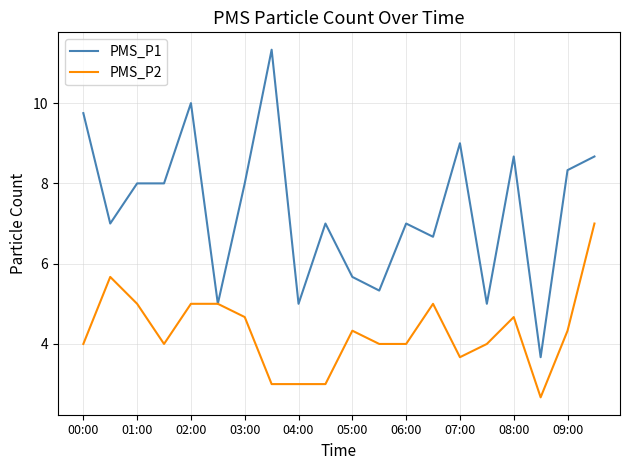

What is the minimum value for PMS_P1?

3.7